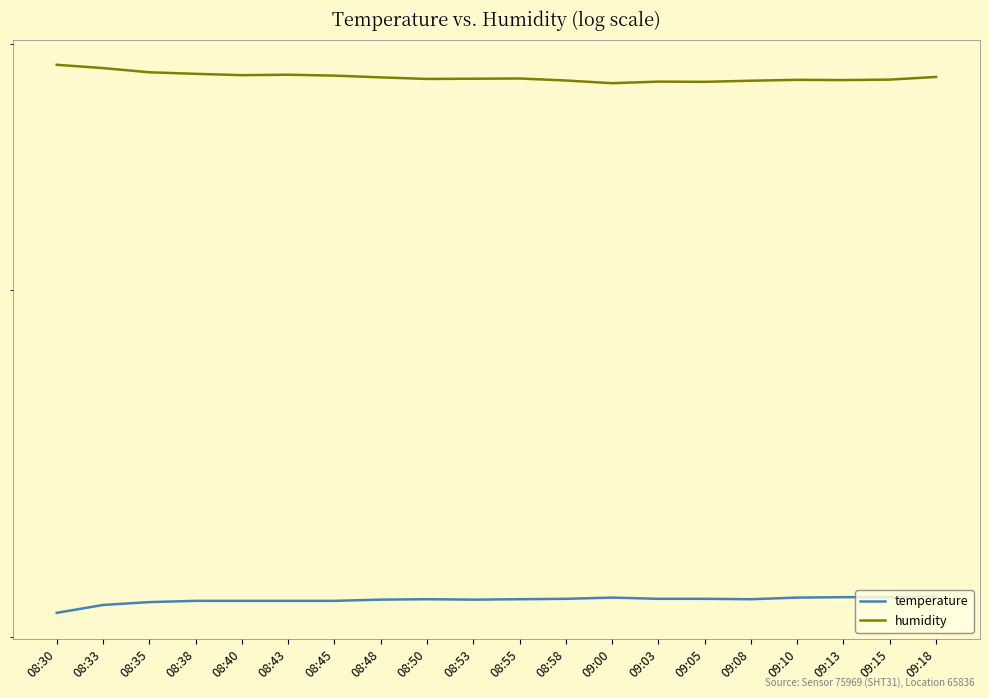

Between 09:13 and 09:10, which is larger?

09:13